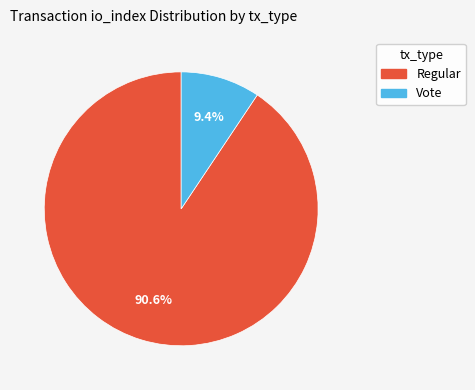

Is there a majority slice in this chart?

Yes